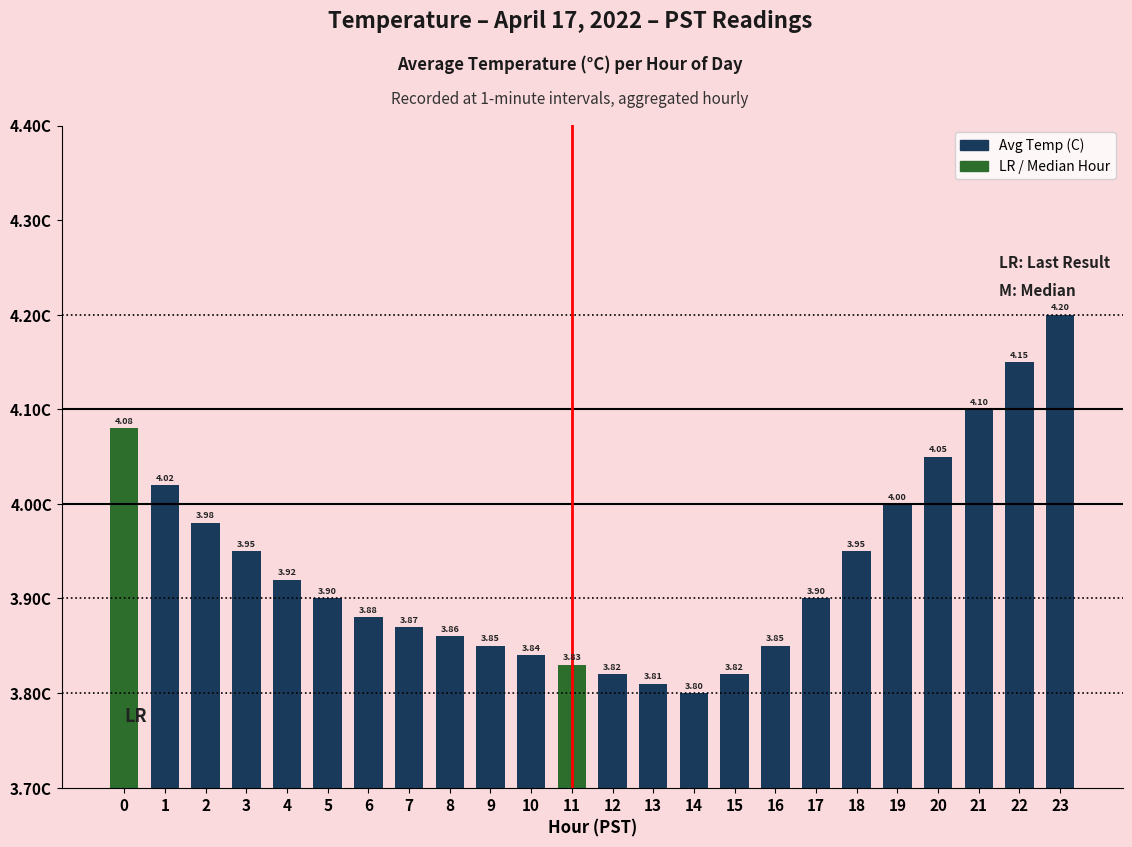

What is the sum of the values at 2 and 8?

7.8